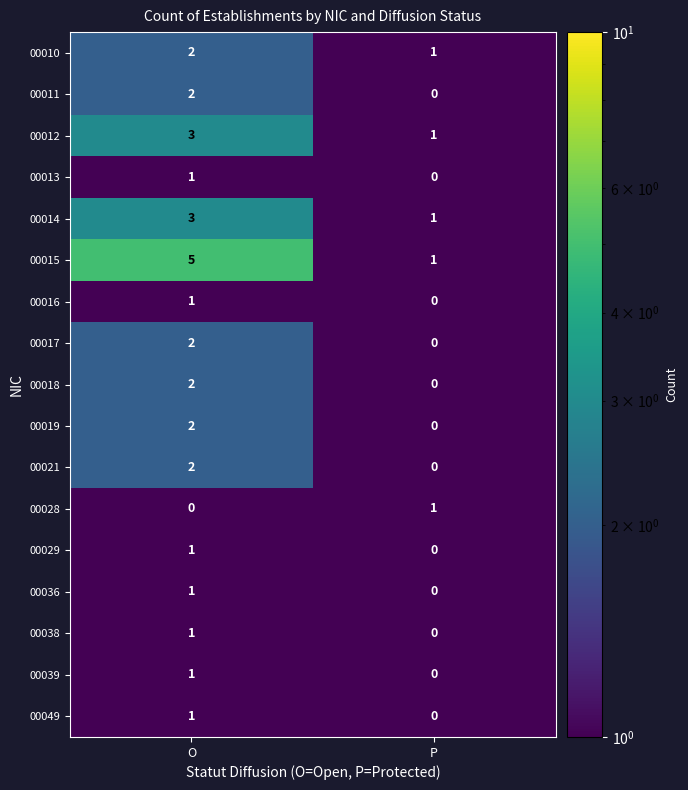

List the labels in order of 00015 value, largest first.

O, P